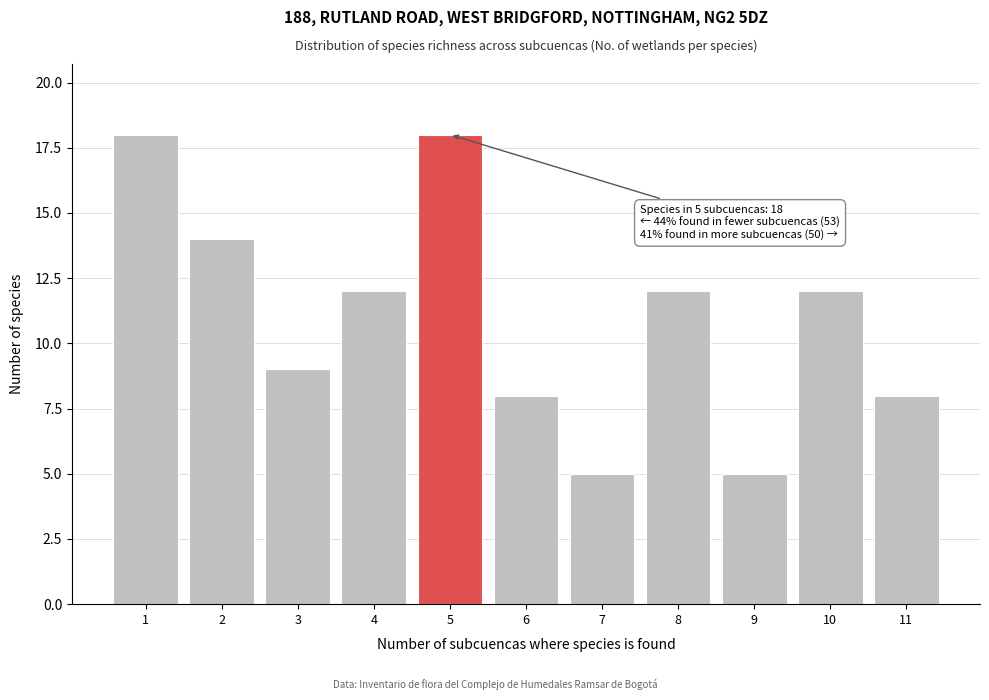

Reading right to left, list all the values displayed in this chart.

11=8	10=12	9=5	8=12	7=5	6=8	5=18	4=12	3=9	2=14	1=18